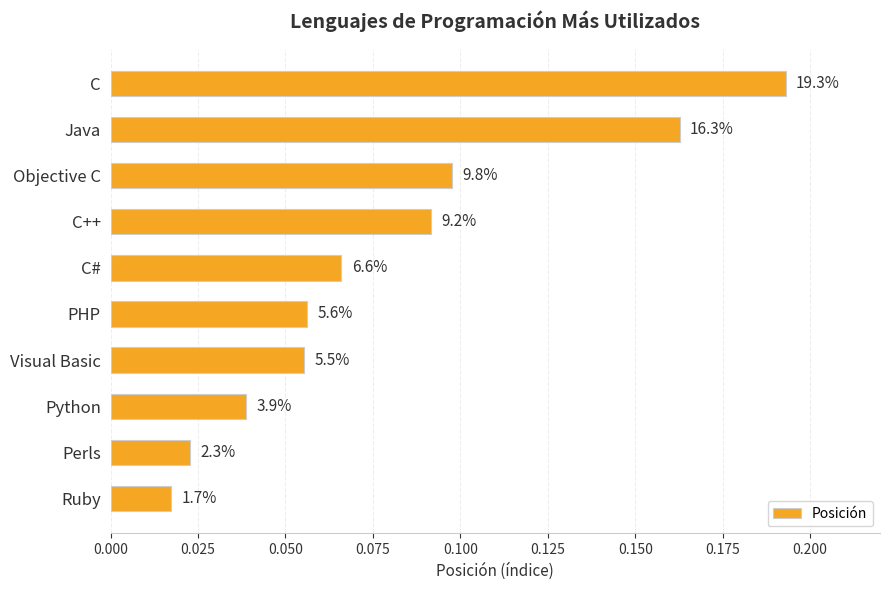

How many bars are there in total?

10